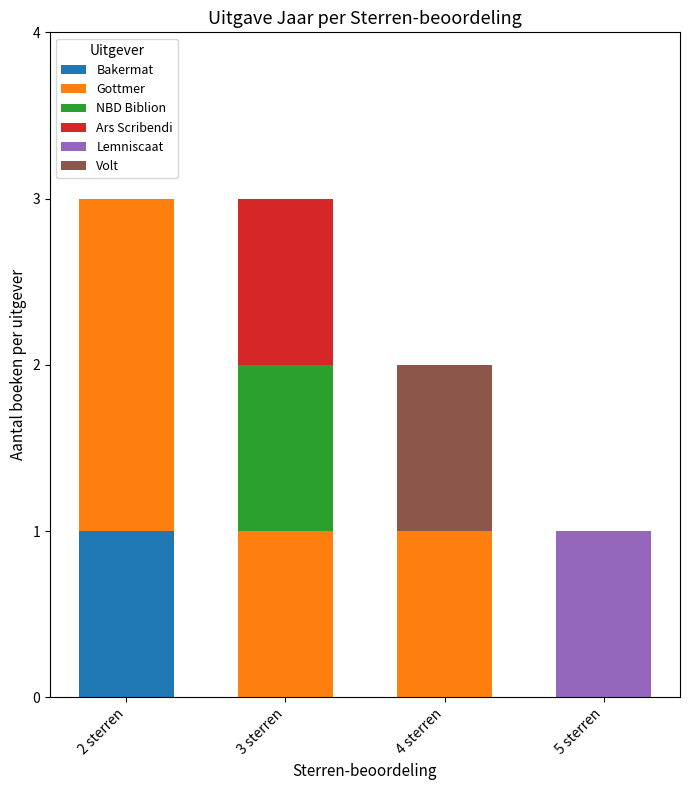

Reading left to right, what are the values for Bakermat?

2 sterren=1	3 sterren=0	4 sterren=0	5 sterren=0